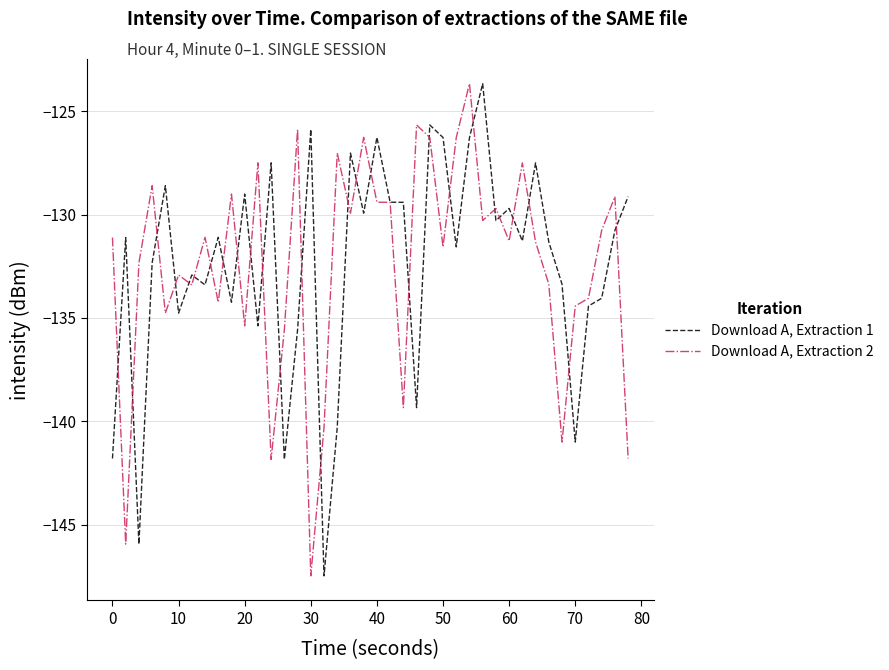

What is the highest value of the Download A, Extraction 2 series?

-123.7